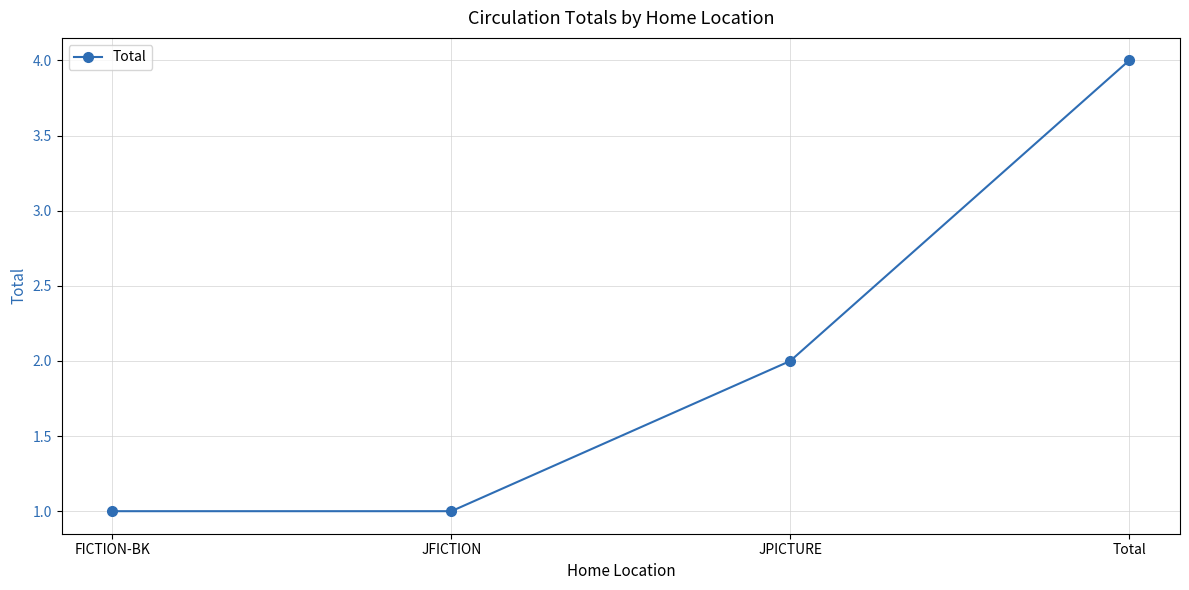

What is the label of the 2nd point from the left?

JFICTION